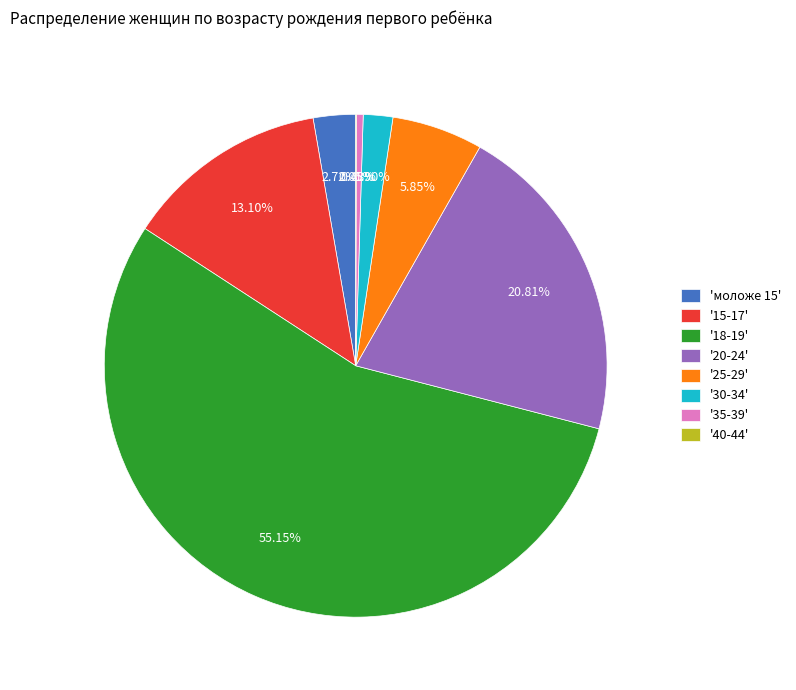

Is the sum of 'моложе 15' and '35-39' greater than half?

No